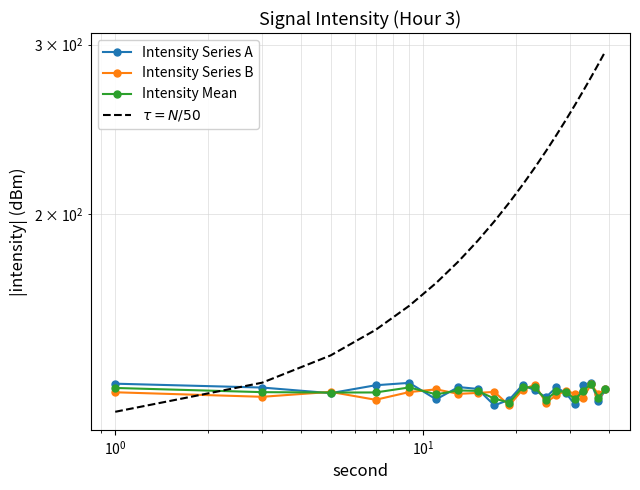

After their last crossing, which series has the higher values: Intensity Mean or $\tau = N/50$?

$\tau = N/50$